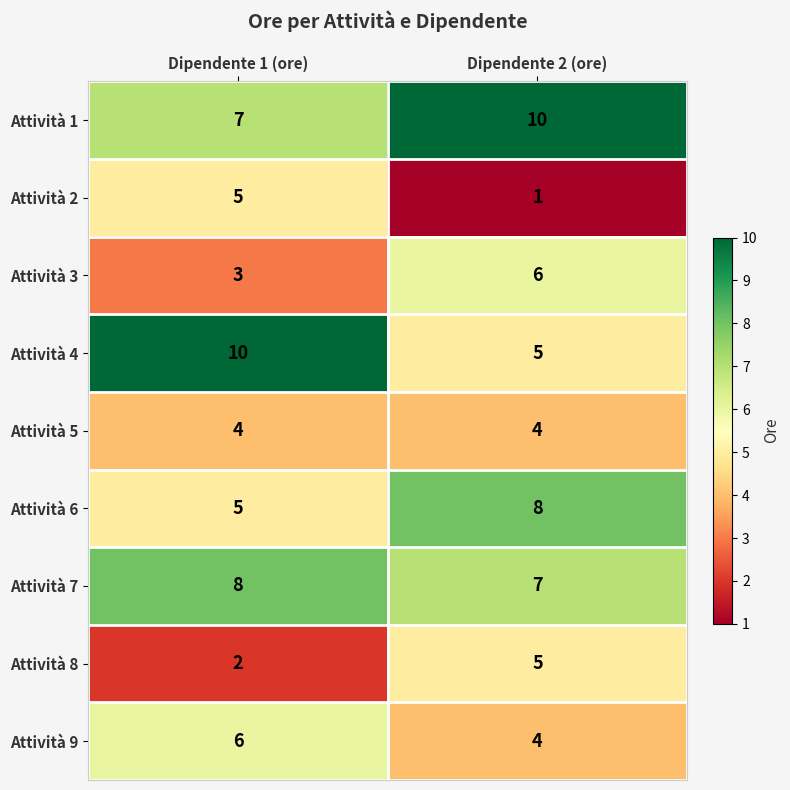

The Attività 8 series shows 2 at Dipendente 1 (ore). True or false?

True